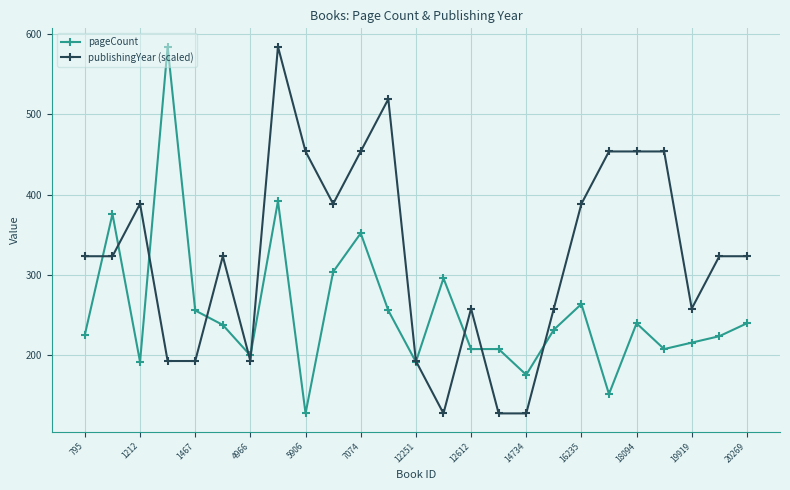

What is the value of the publishingYear (scaled) point at the 25th from the left?

323.4